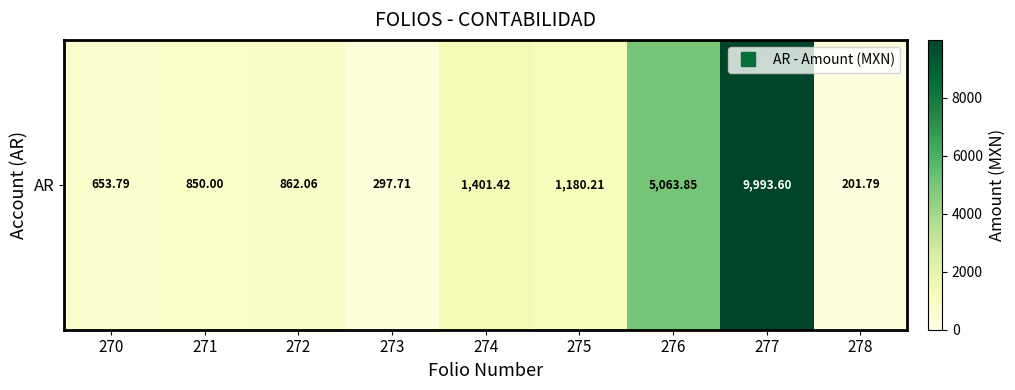

Which category has the highest value across all series?

277